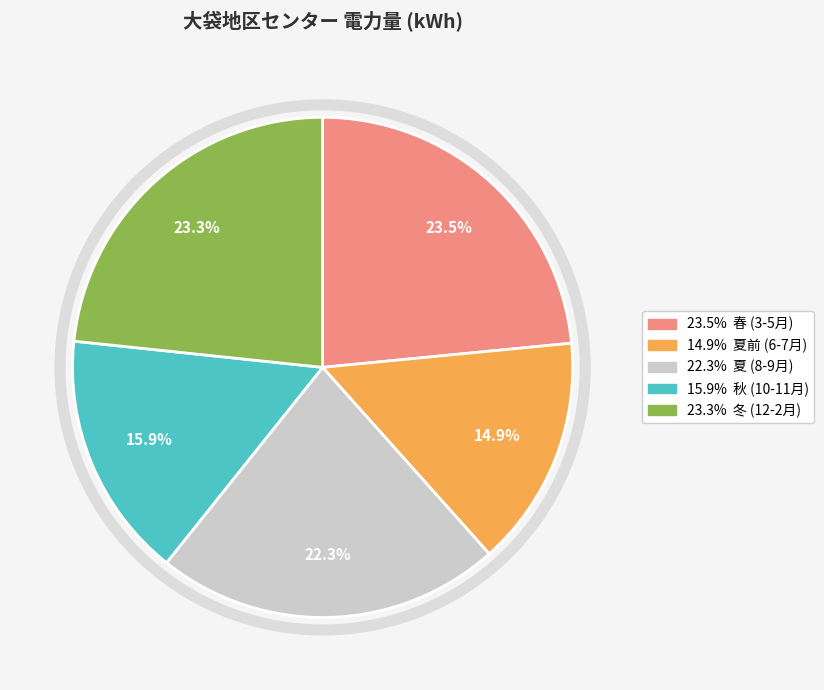

Is there any slice that represents more than half of the pie?

No